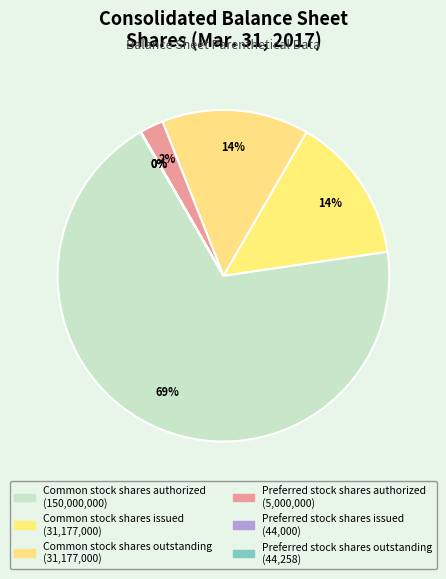

True or false: Common stock shares authorized accounts for 69% of the total.

True